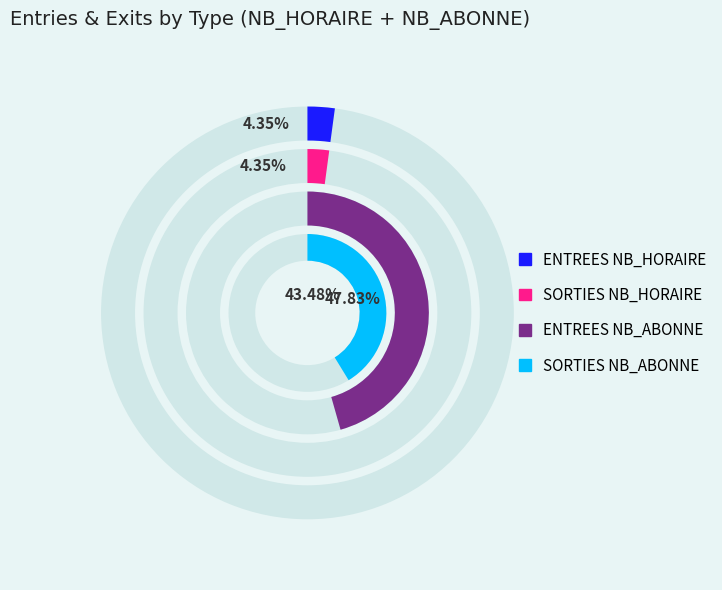

The 10 slice represents 0% of the pie. True or false?

True